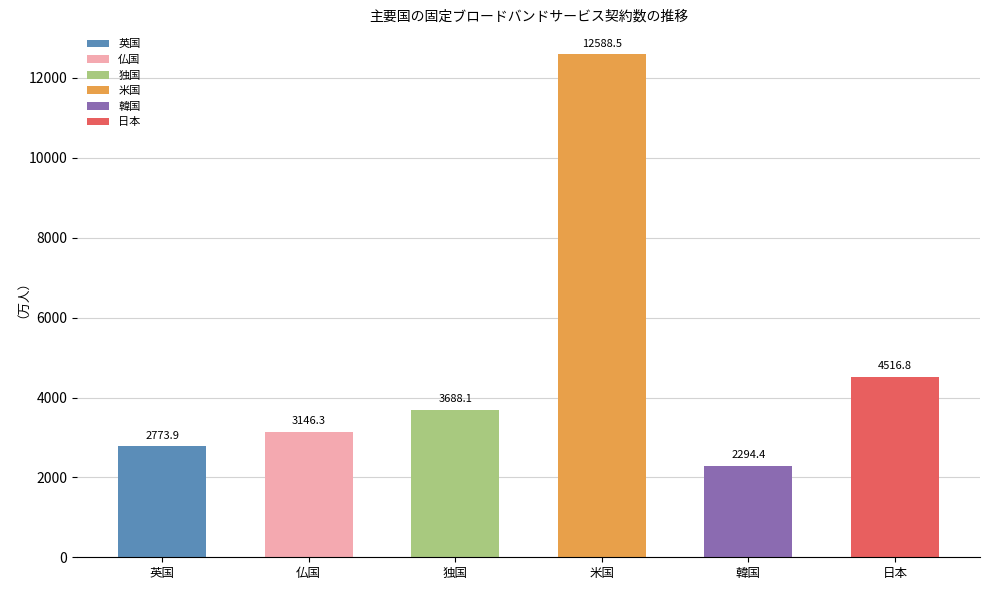

List the series in order of their peak value, highest first.

米国, 日本, 独国, 仏国, 英国, 韓国